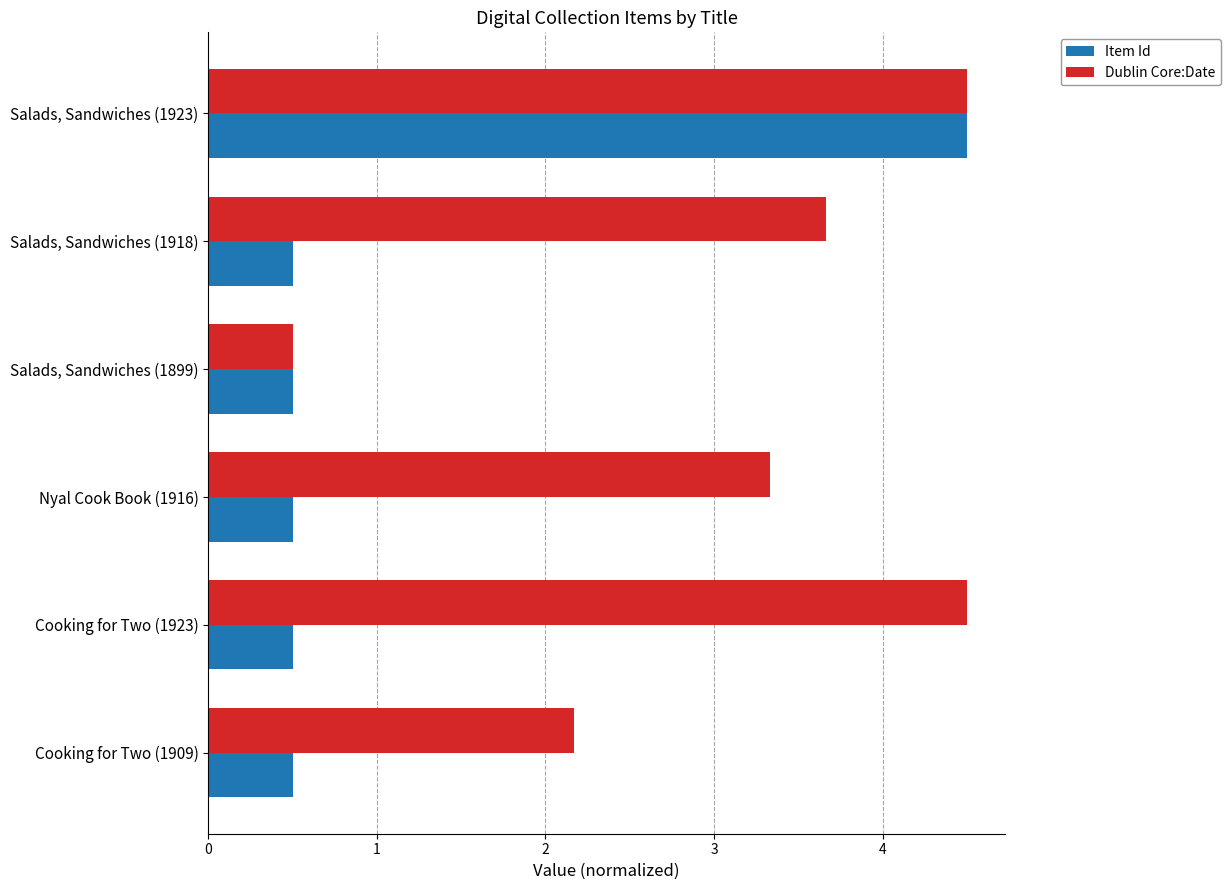

Rank the series by their average value, from lowest to highest.

Item Id, Dublin Core:Date